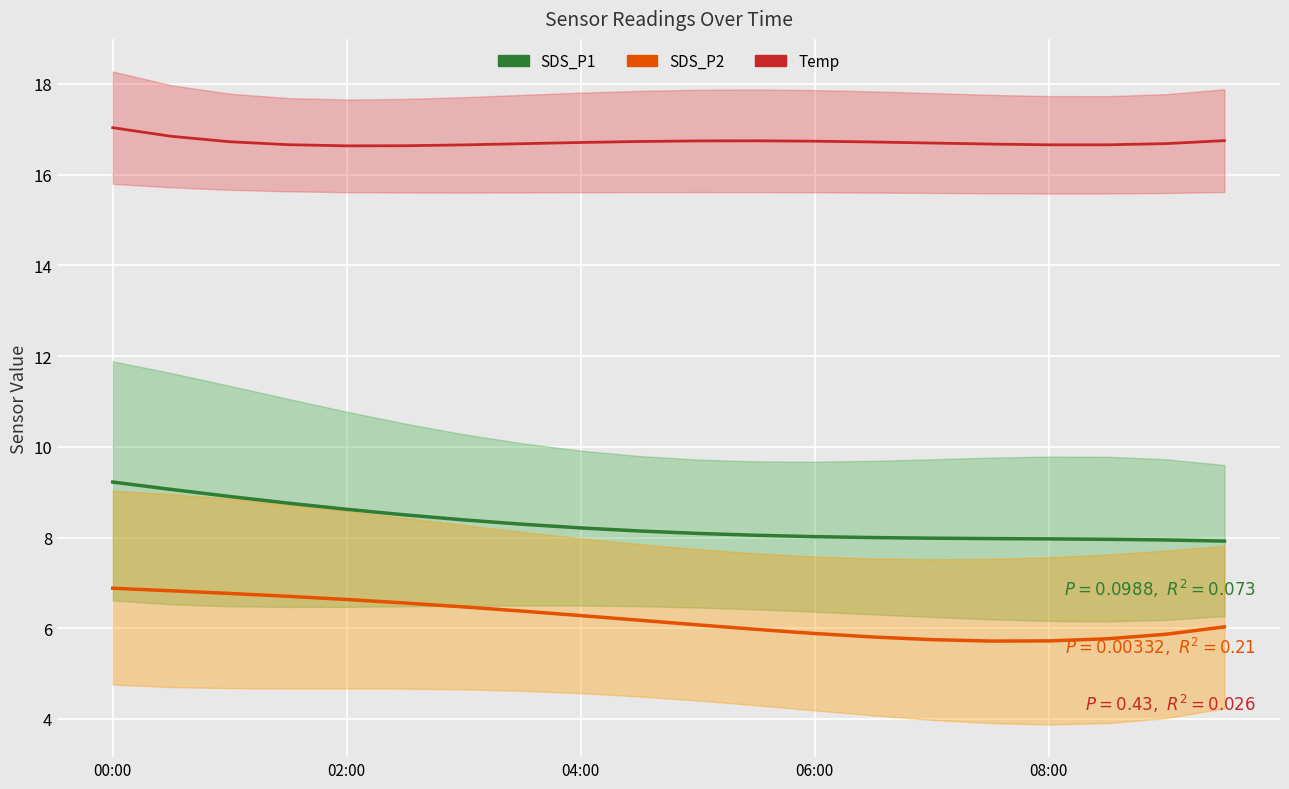

True or false: Temp has more than 0 interior local peaks.

True